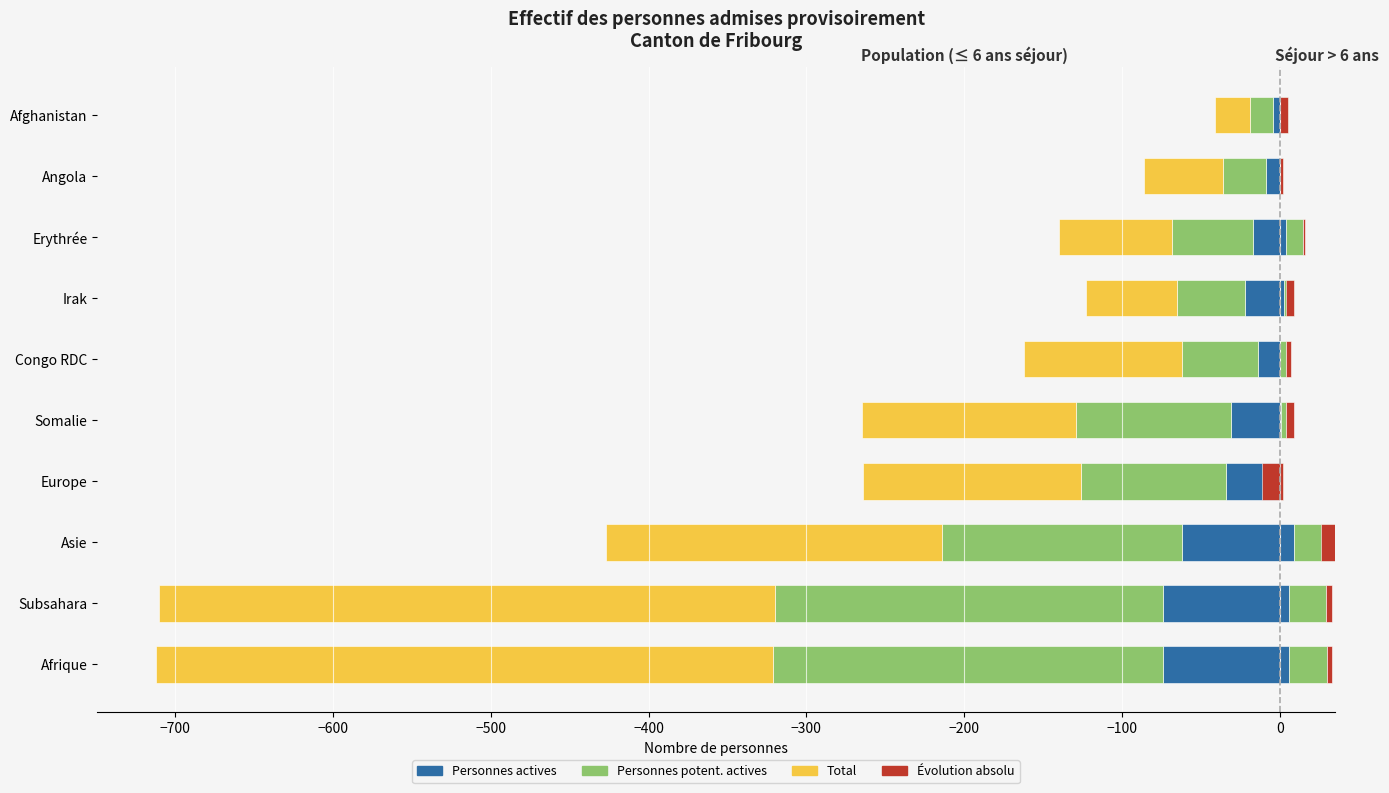

What is the total value across all series at Somalie?

-261